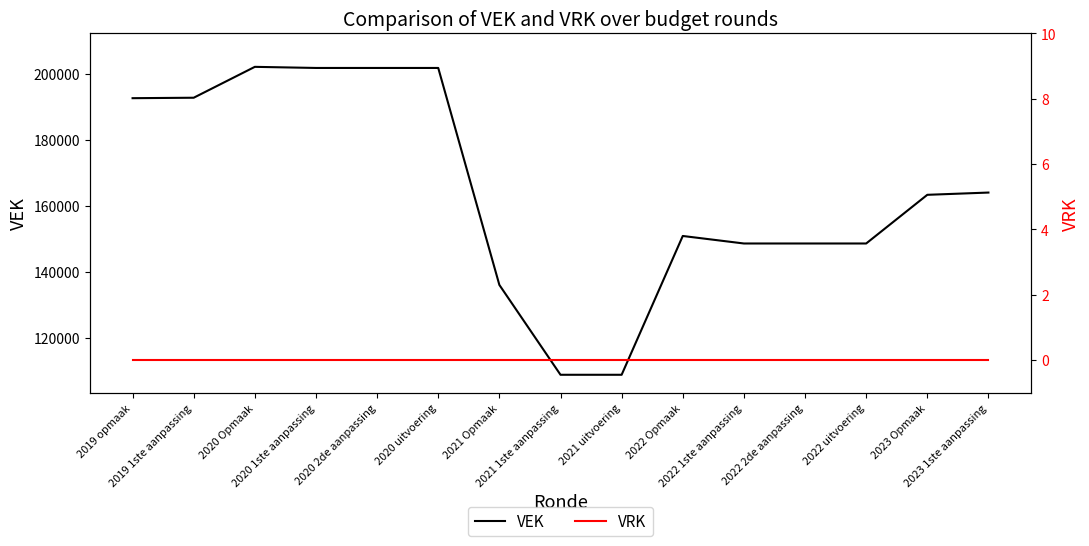

What is the spread (max minus min) of values at 2020 uitvoering?

201798